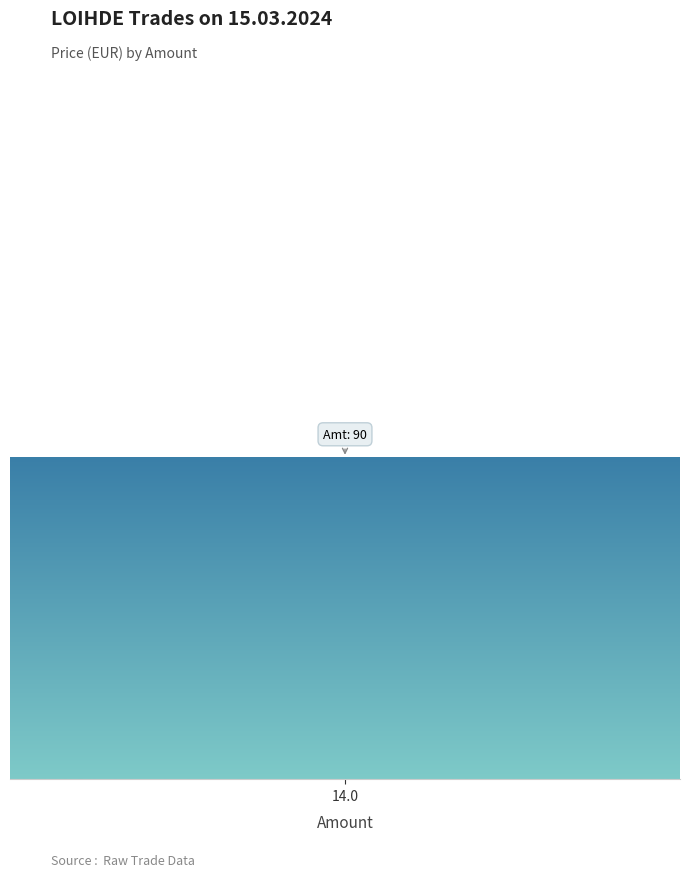

The chart shows a value of 22 at 13.9. True or false?

False